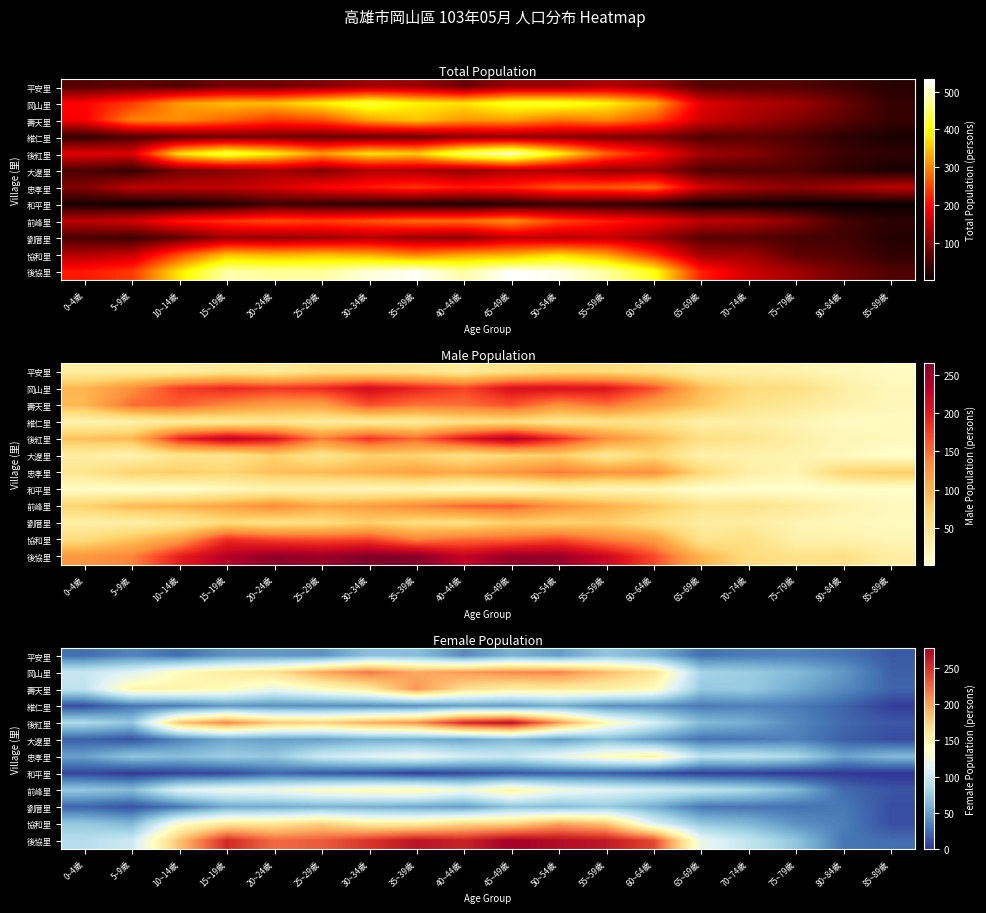

How many series are shown in this chart?

12